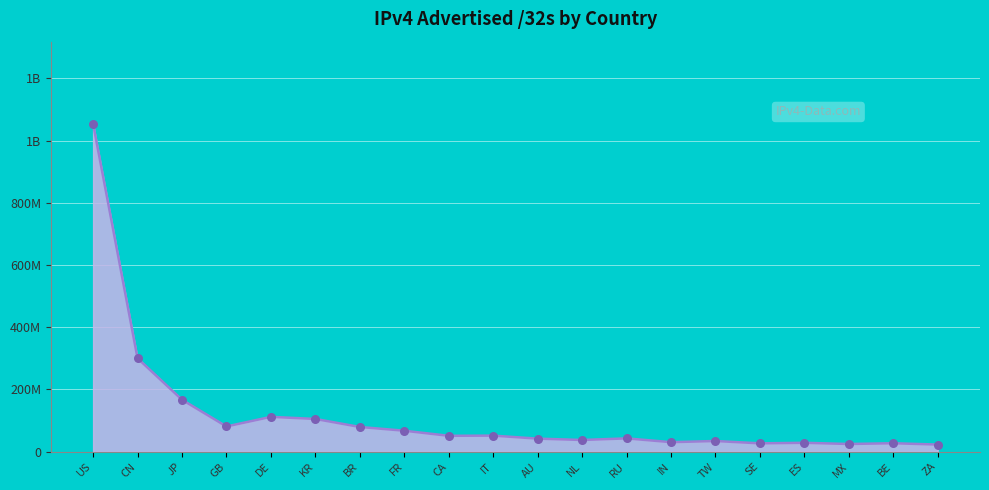

What is the change in value from KR to ES?

-76690880